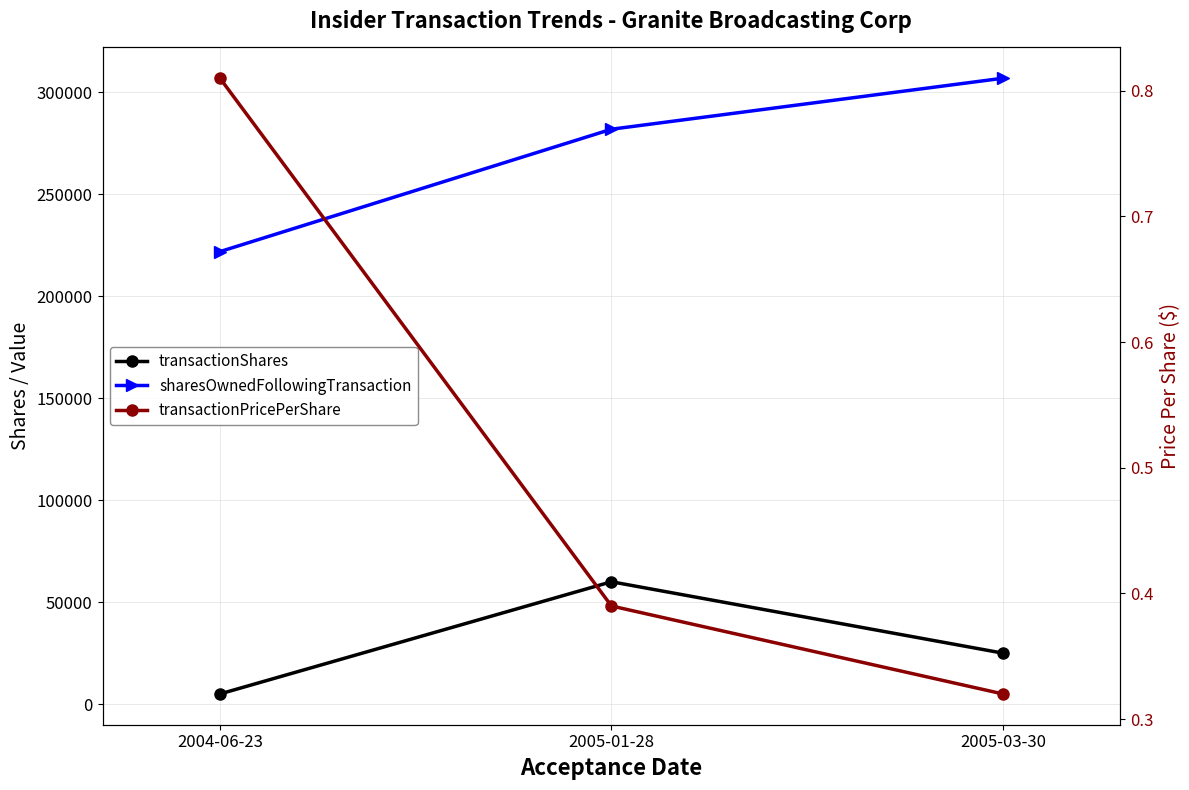

How many lines are shown in the chart?

3